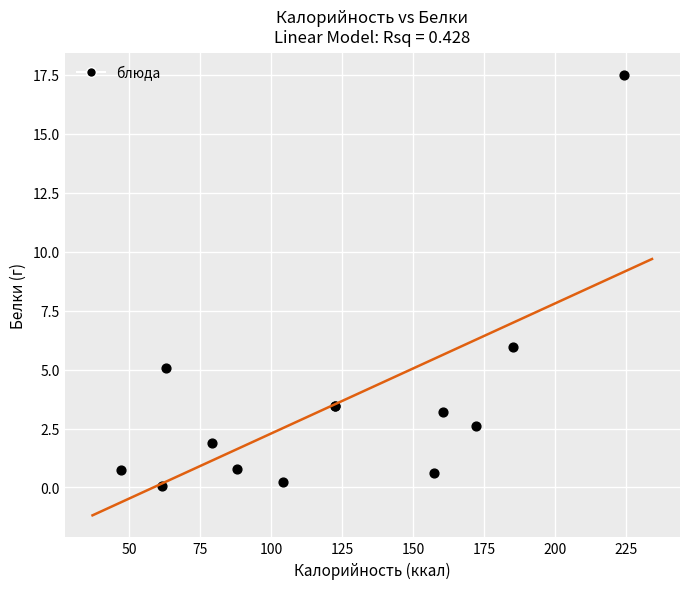

What Y value in the scatter plot is closest to 8?

6.0